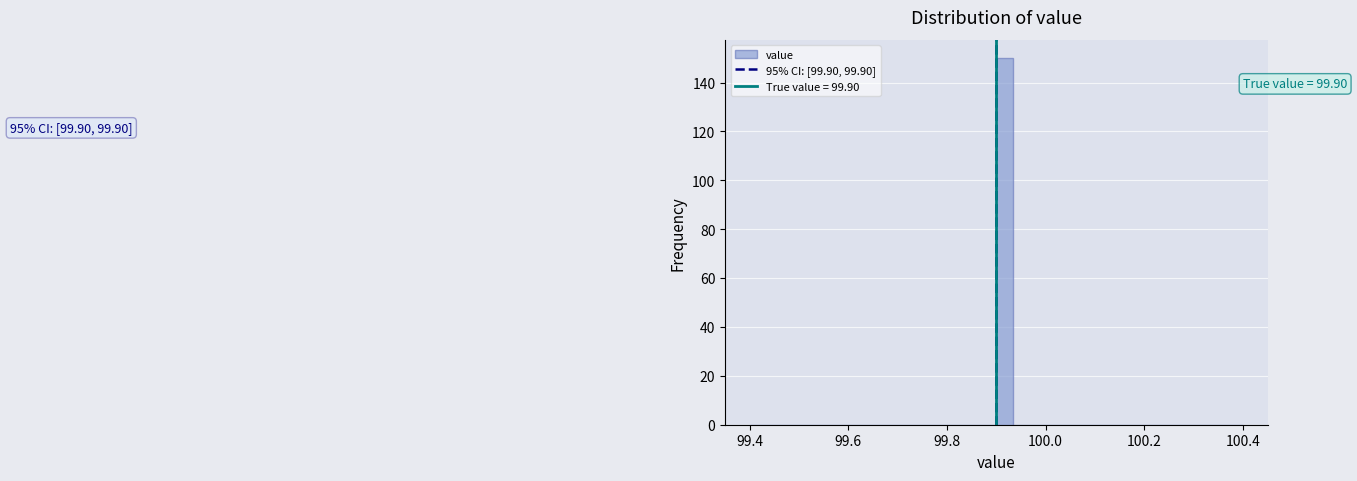

Read against the x-axis, roughly where is the centre of the tallest bar?

99.92